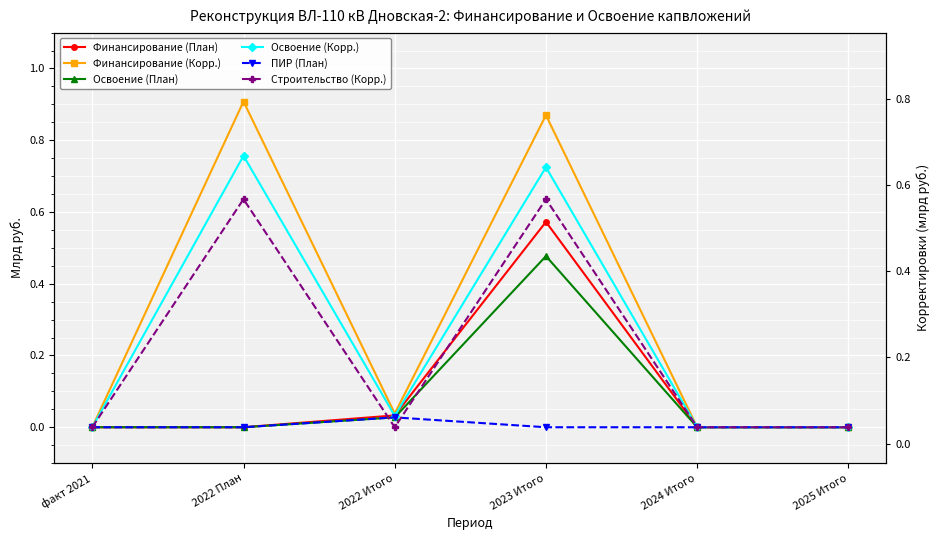

The Строительство (Корр.) series shows 0.6 at 2022 План. True or false?

True